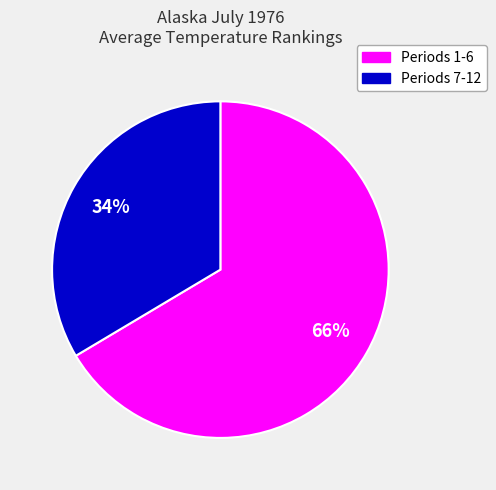

To the nearest percent, what is the average slice percentage?

50%